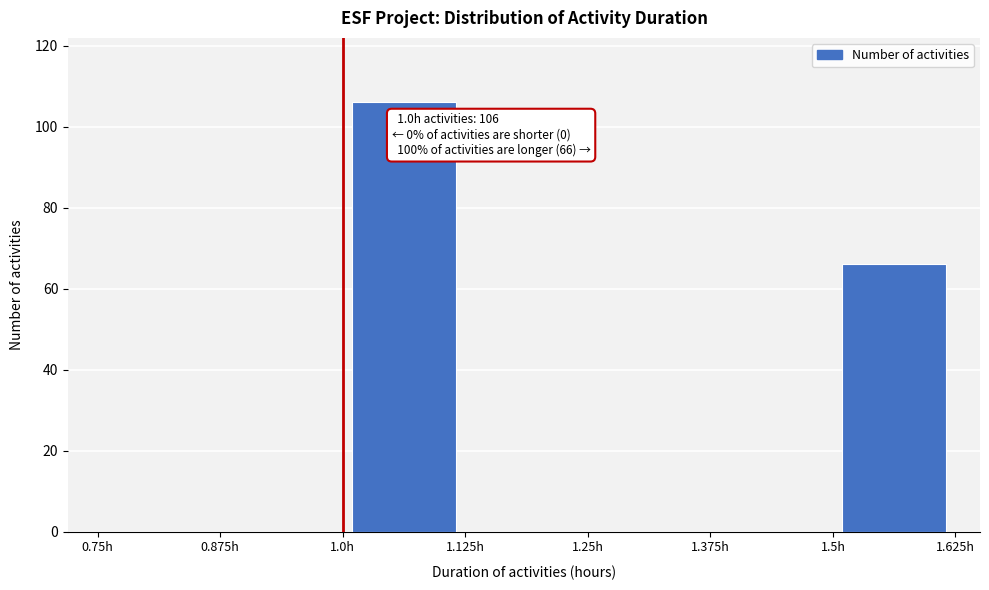

Over which range of the x-axis is the bar tallest?

1.000 to 1.125